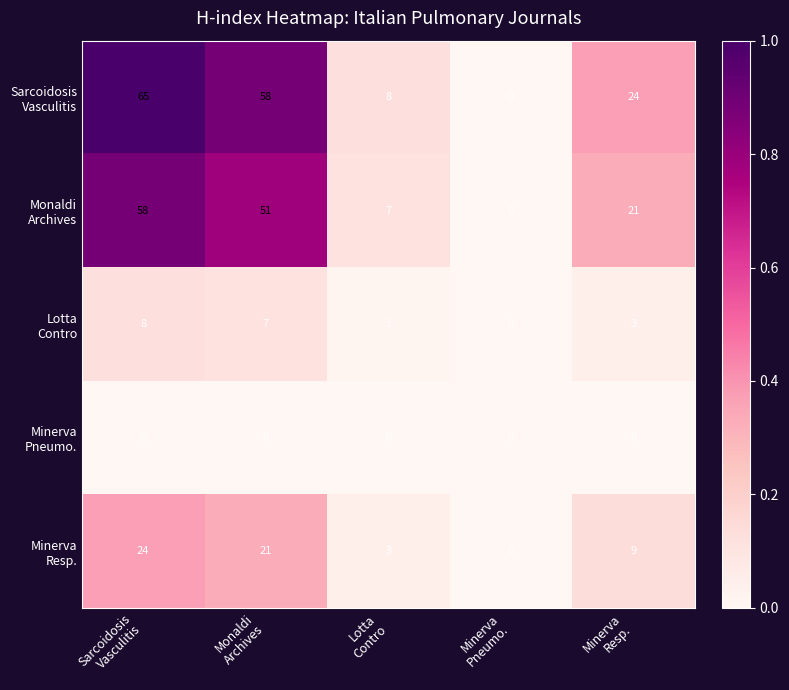

At which category is the sum across all series the highest?

Sarcoidosis
Vasculitis